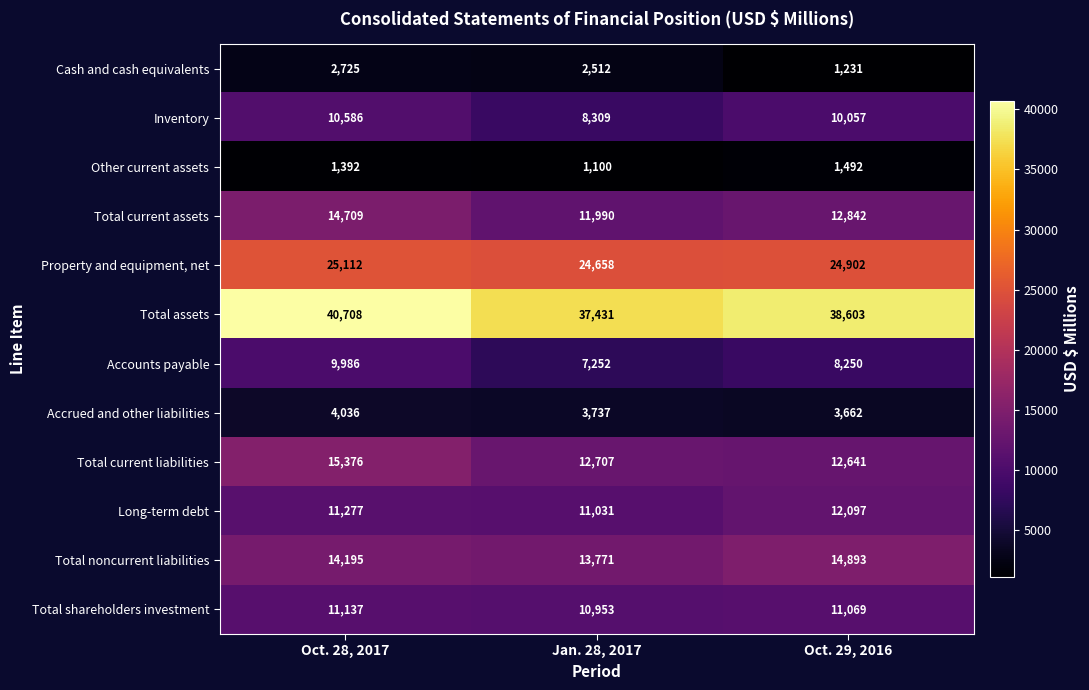

What is the difference between the second highest and minimum values in the Accrued and other liabilities series?

75